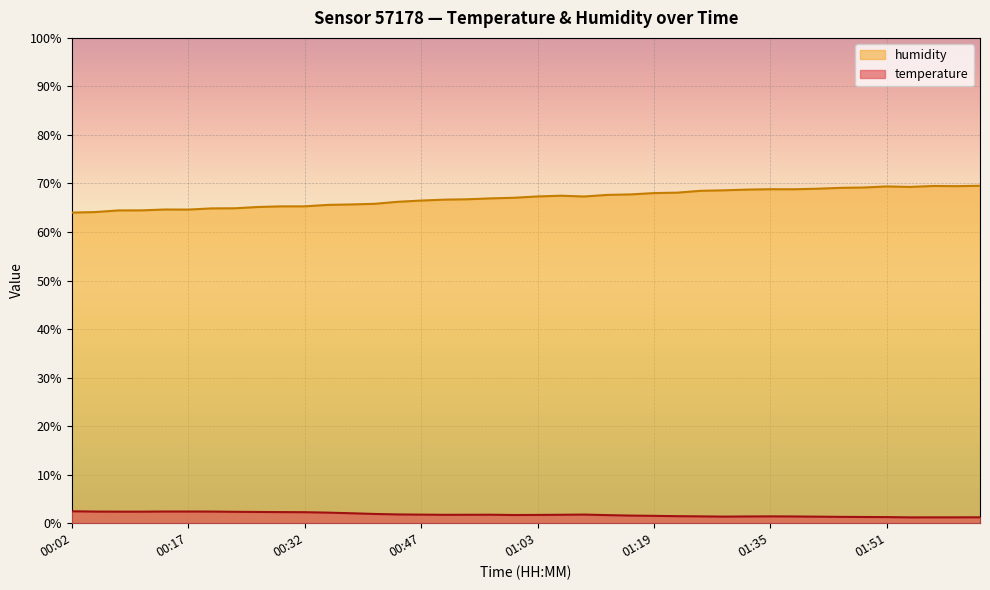

How many lines are shown in the chart?

2